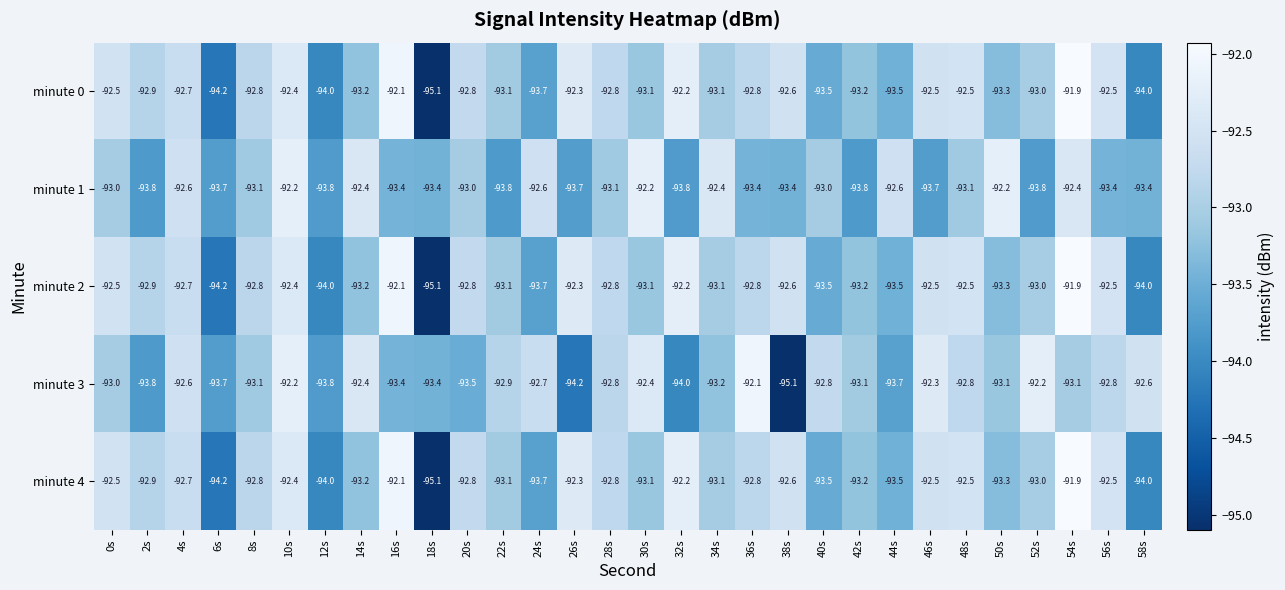

At which category does the chart reach its peak across all series?

54s